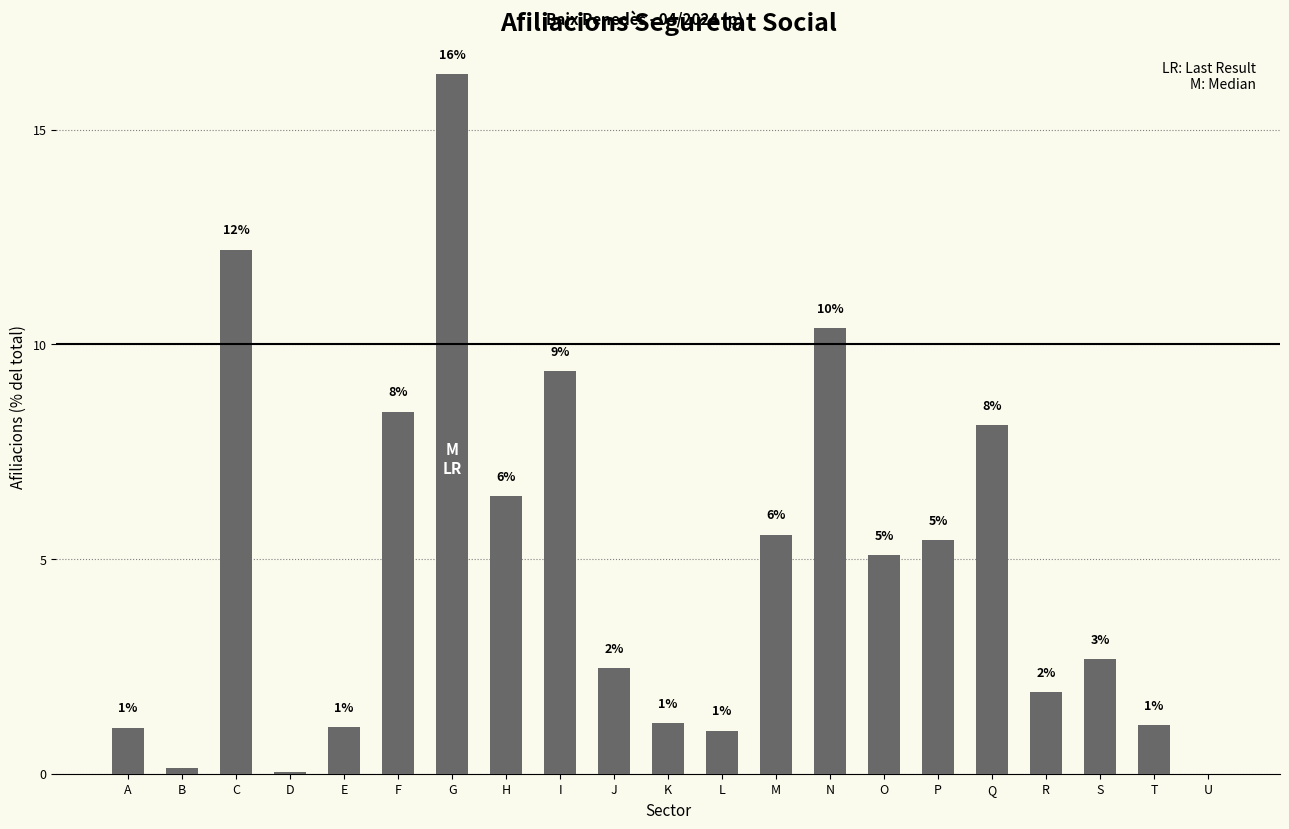

The value at A is 1.1. True or false?

True